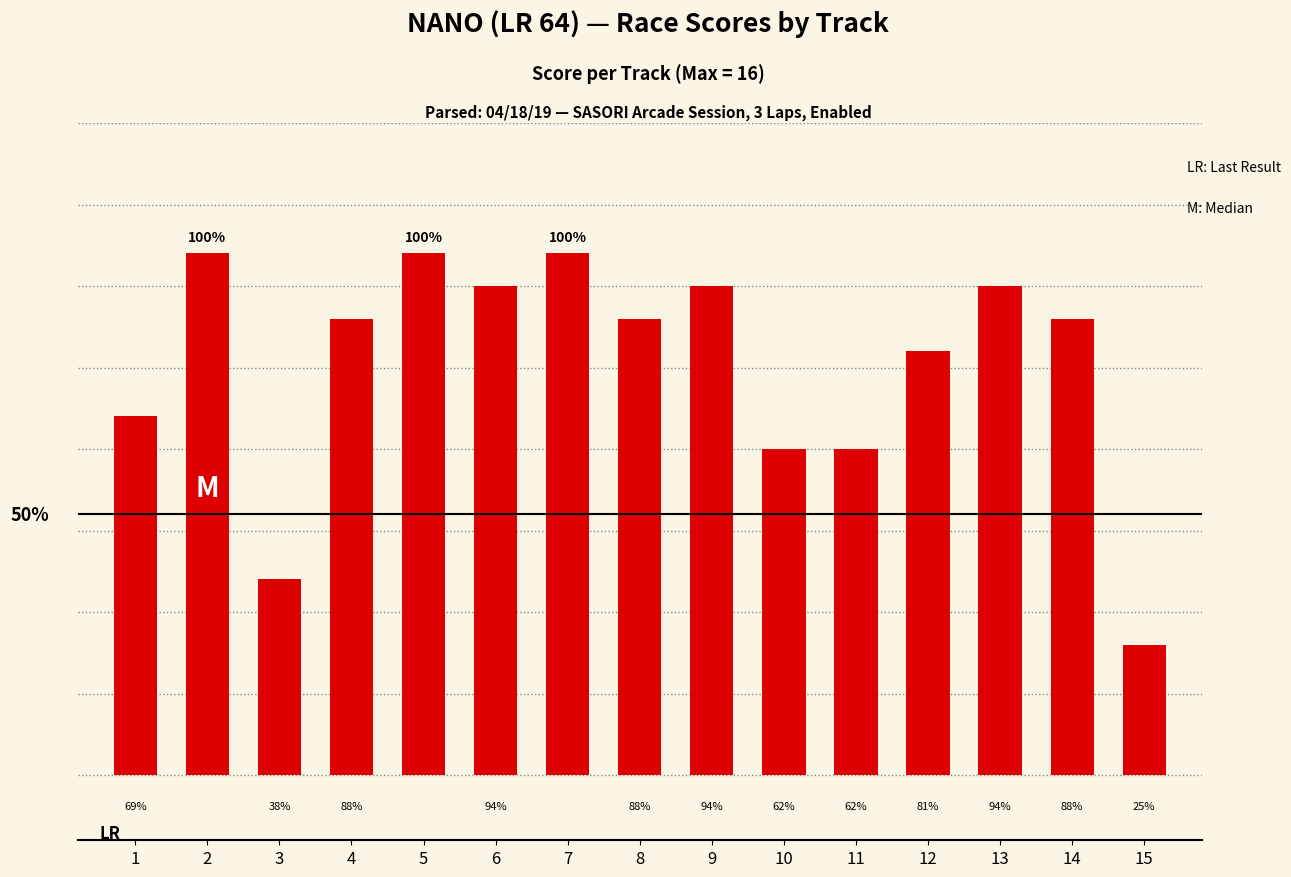

True or false: the data shows 14 at 4.

True